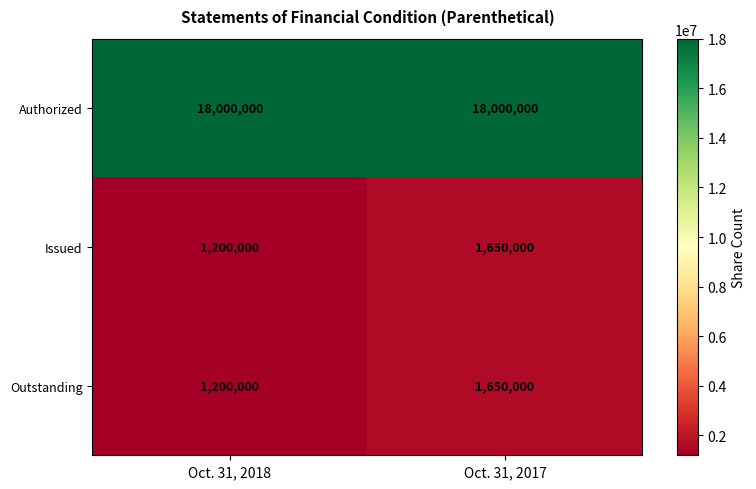

The Authorized series shows 18000000 at Oct. 31, 2017. True or false?

True